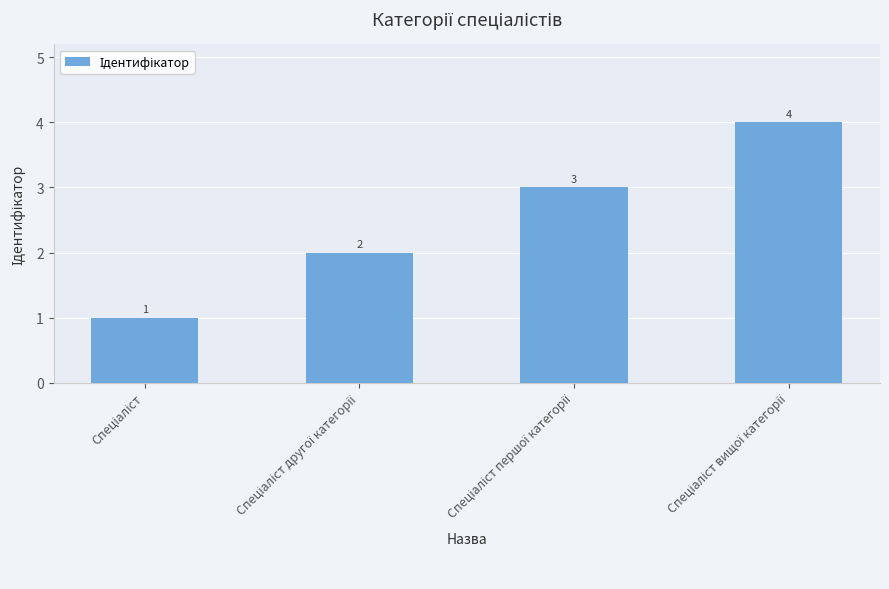

Reading left to right, transcribe all the data shown in this chart.

1	2	3	4